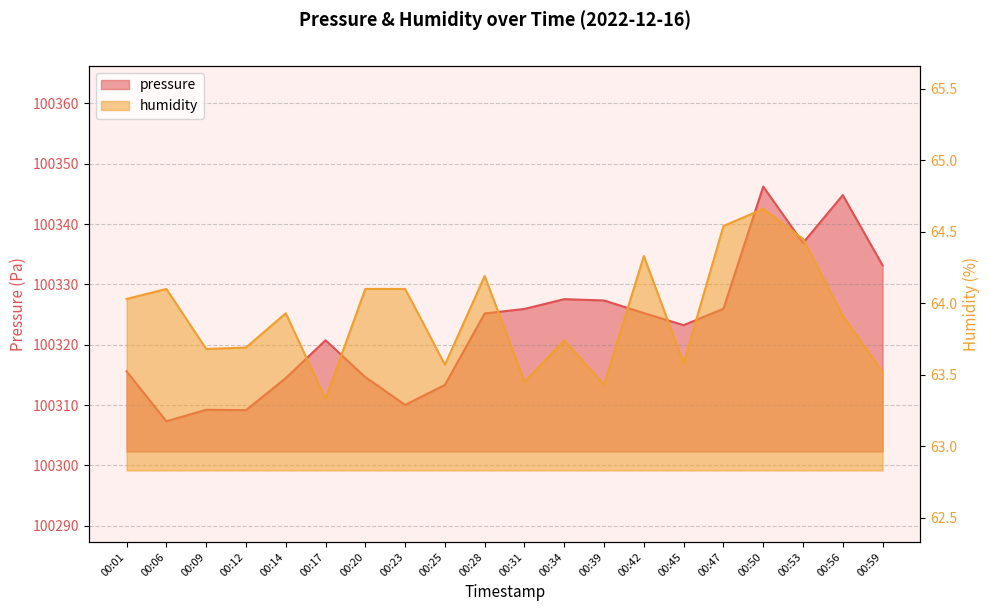

What is the value of the humidity point at the 14th from the left?

64.3